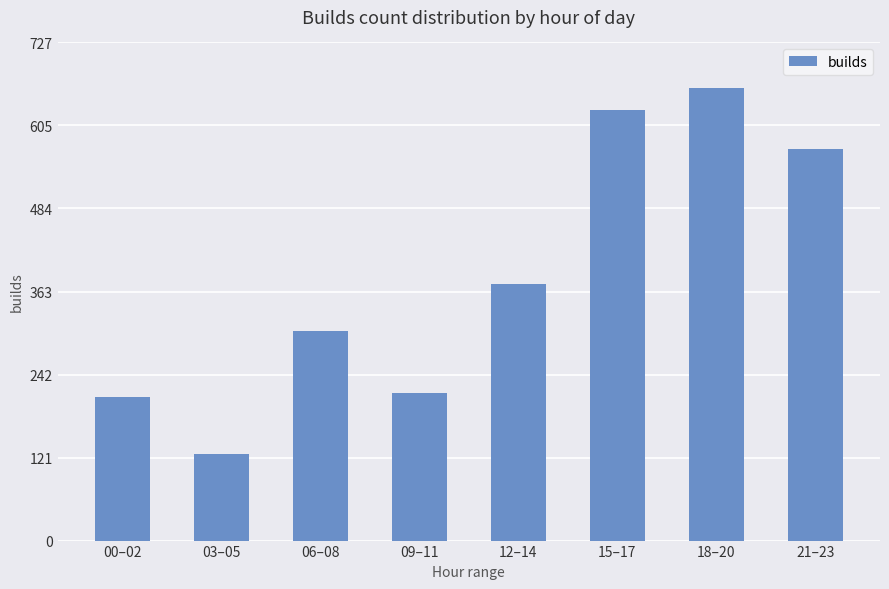

Count the number of data series in this chart.

1